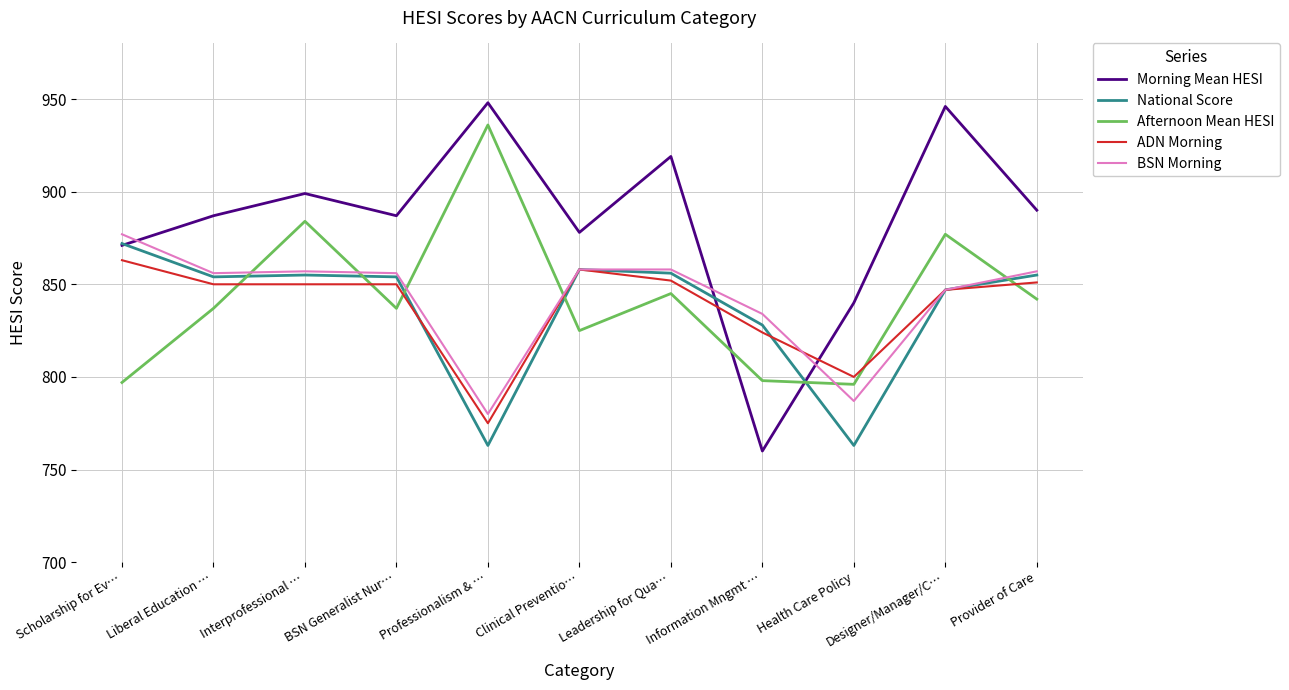

Which series ends up on top after the final intersection of ADN Morning and Afternoon Mean HESI?

ADN Morning